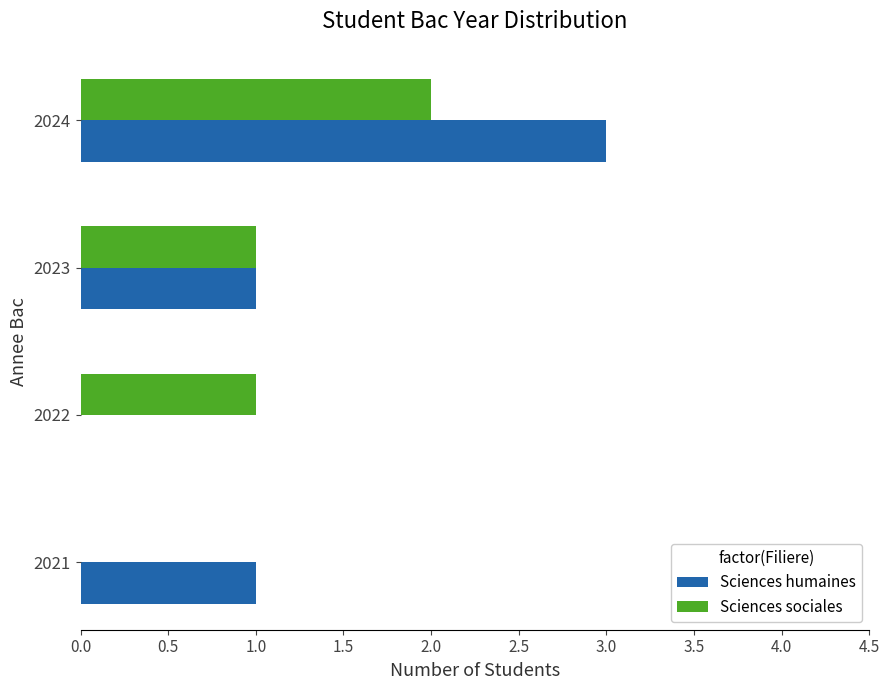

Is the value of Sciences humaines at 2023 greater than the value of Sciences sociales at 2021?

Yes